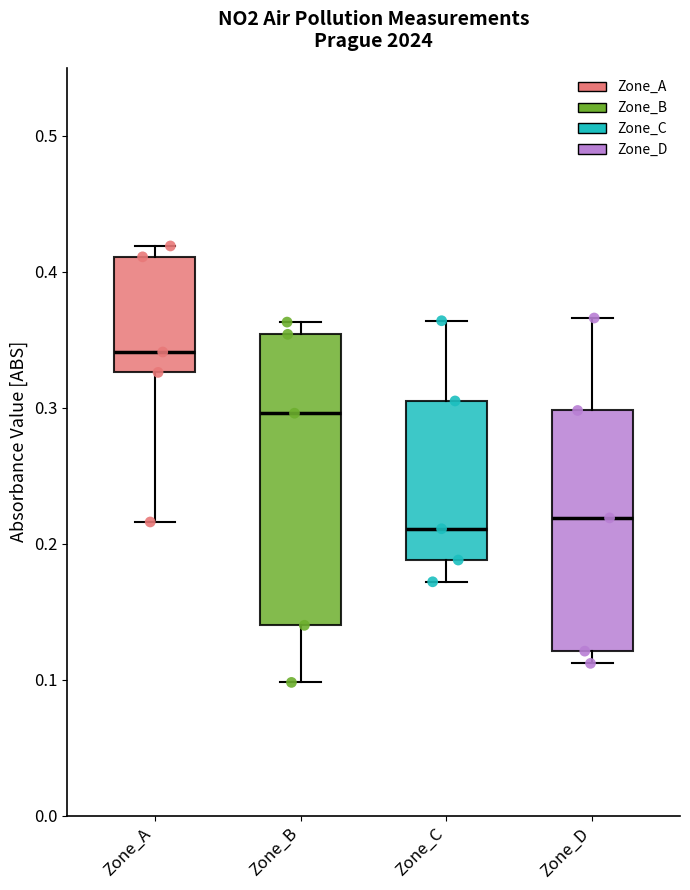

Where is the lower edge of the box for Zone_A on the y-axis? The values are not printed on the chart, so give them approximately, as read against the axis.

0.33